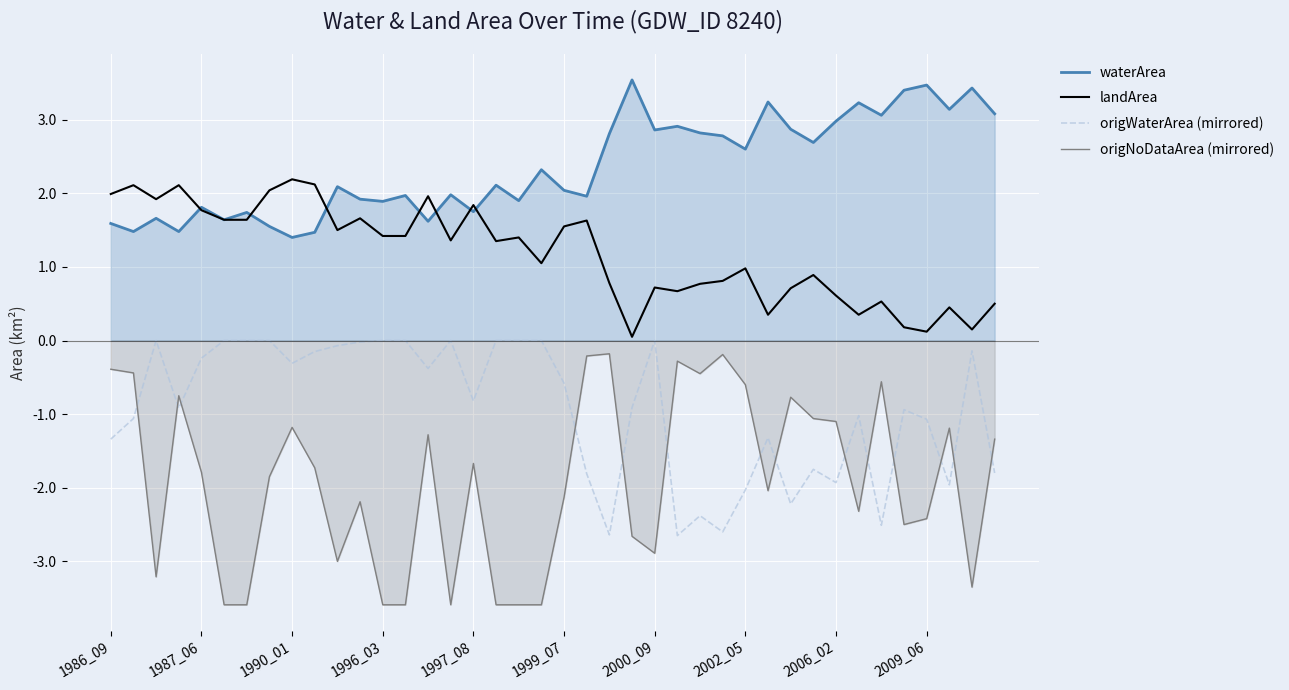

What is the value of the origNoDataArea (mirrored) point at the 34th from the left?

-2.3